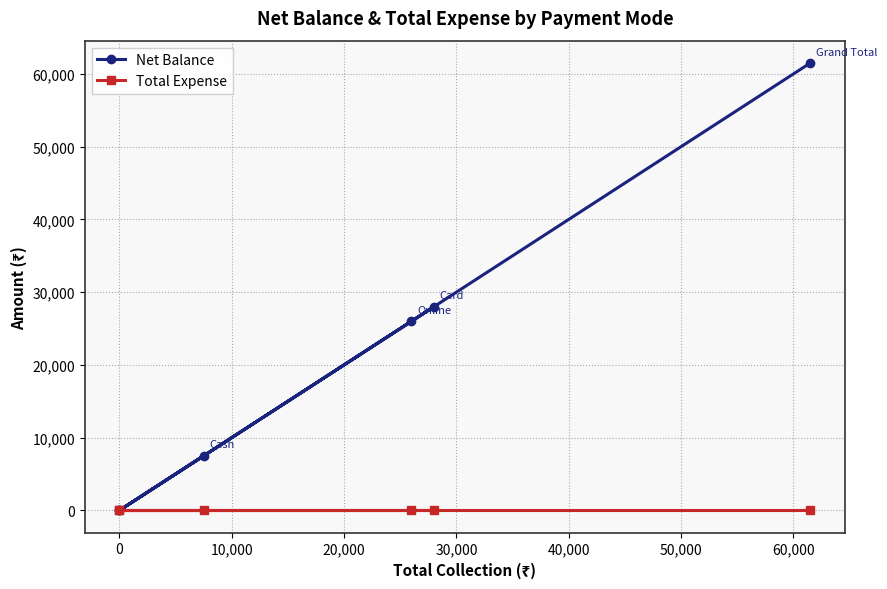

Does the chart have visible grid lines?

Yes